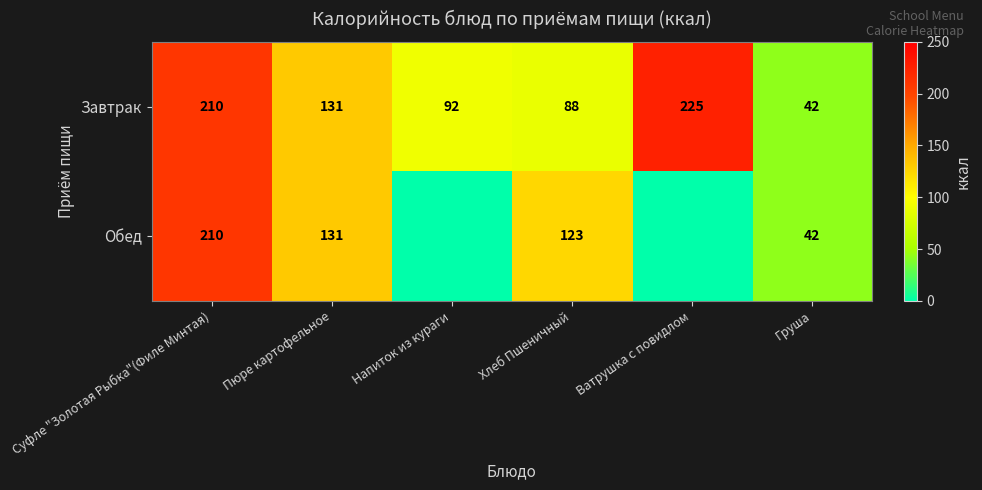

Is the value of Обед at Хлеб Пшеничный greater than the value of Завтрак at Пюре картофельное?

No